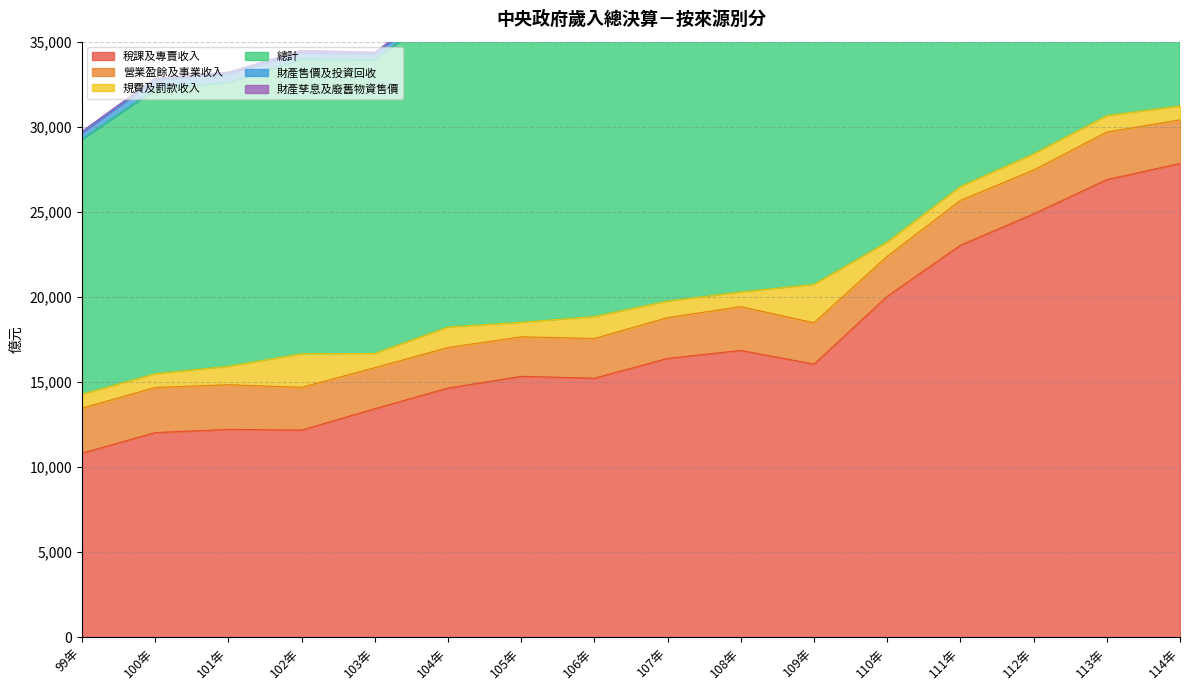

What is the label of the 12th point from the right?

103年